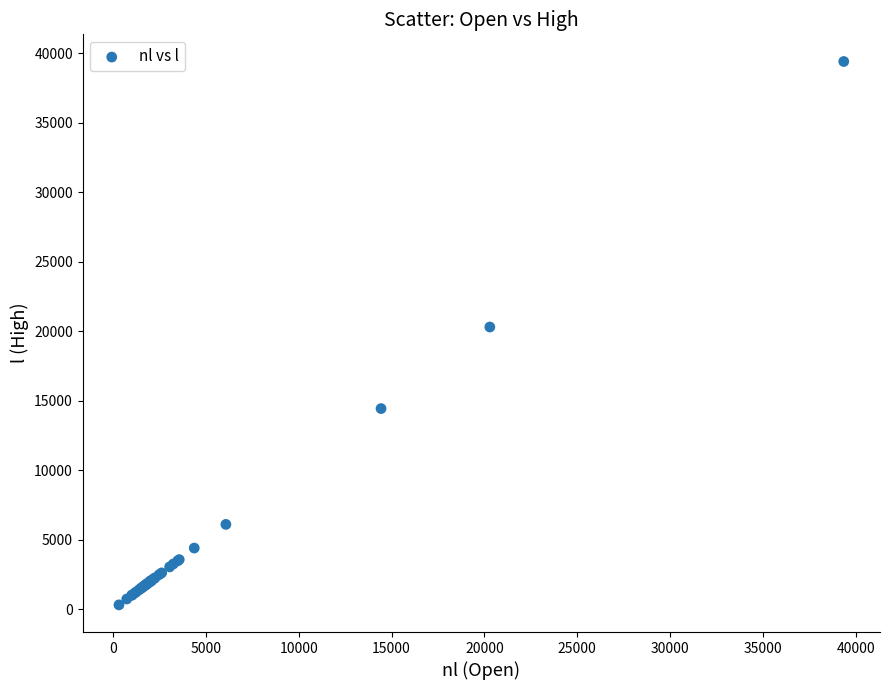

What Y value in the scatter plot is closest to 19873?

20317.2